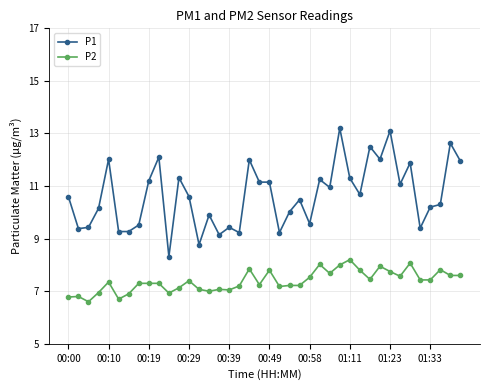

List the series in order of their peak value, lowest first.

P2, P1